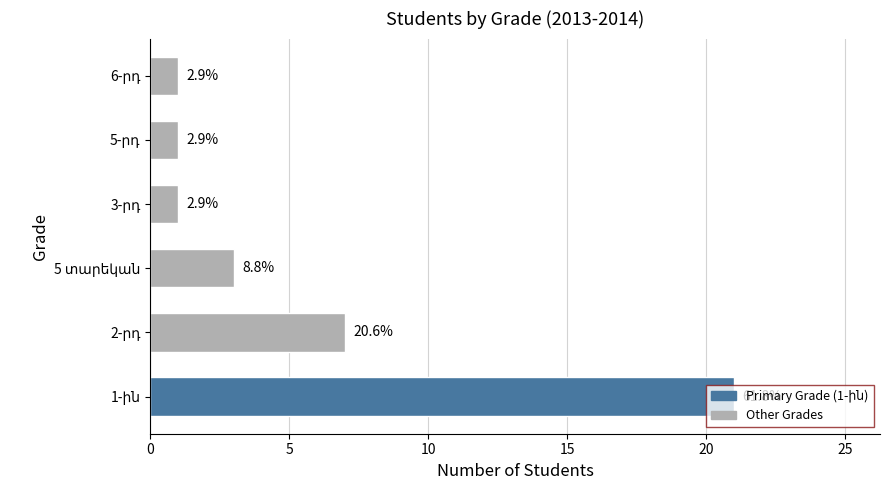

Does the chart contain any negative values?

No